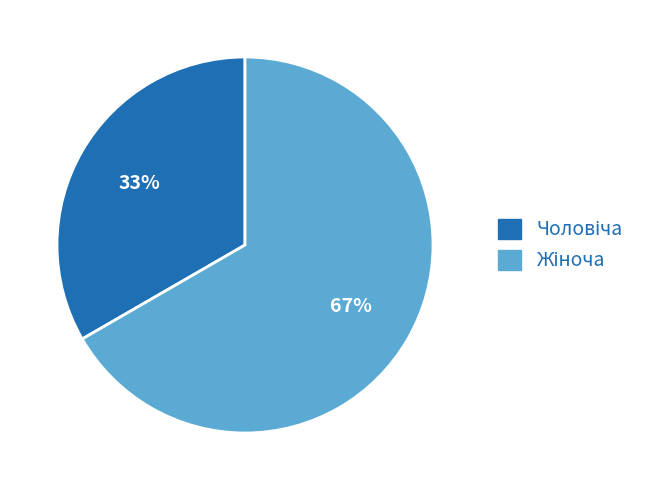

To the nearest percent, what is the average slice percentage?

50%